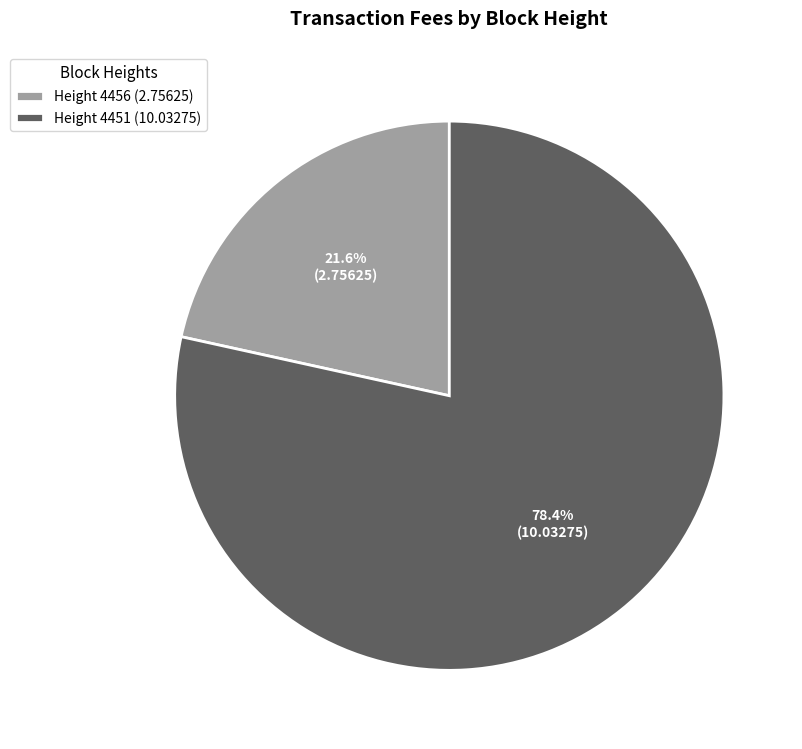

What is the total percentage of Height 4456 (2.75625) and Height 4451 (10.03275)?

100.0%